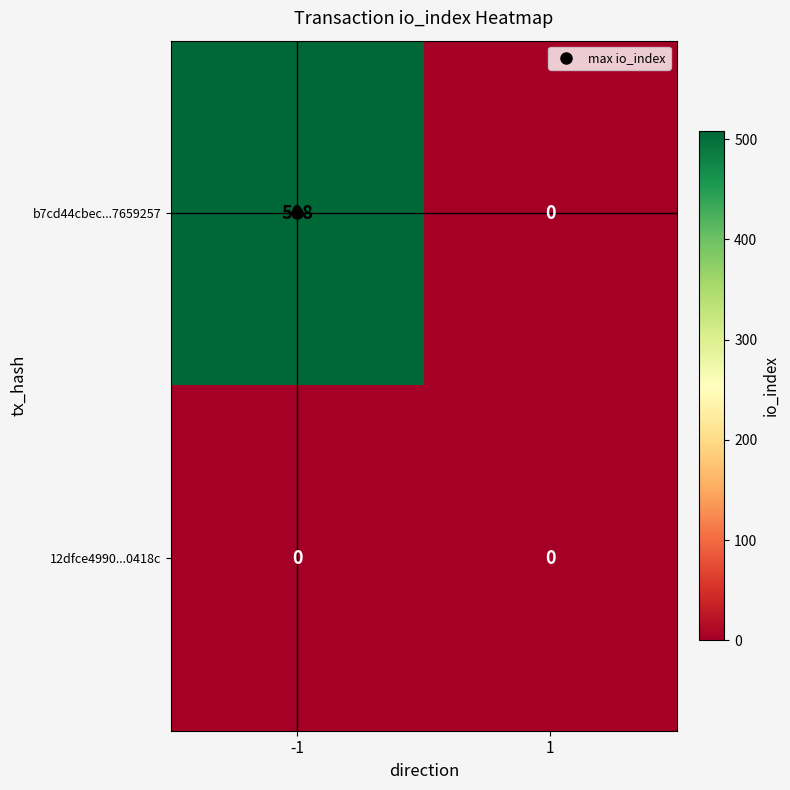

How many categories are shown in the chart?

2